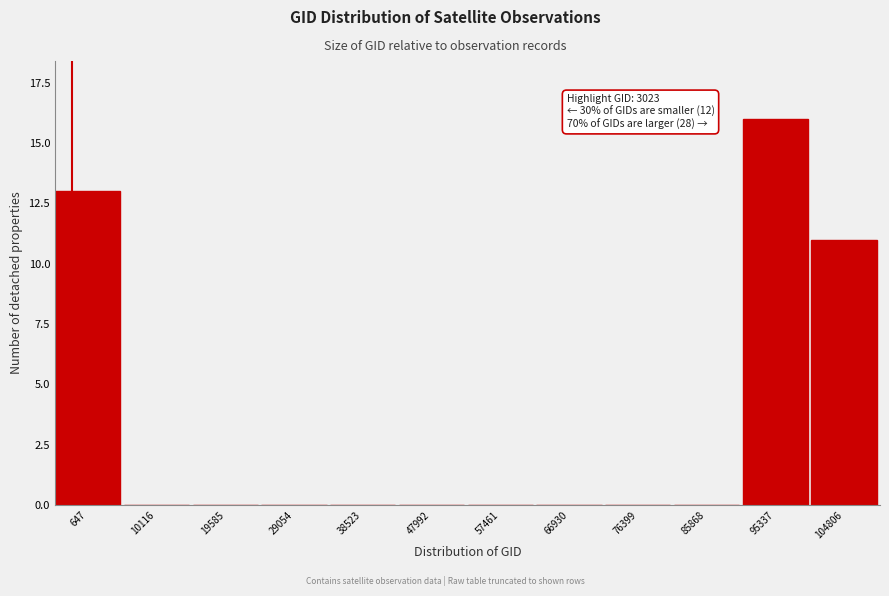

Reading left to right, list all the values displayed in this chart.

647=13	10116=0	19585=0	29054=0	38523=0	47992=0	57461=0	66930=0	76399=0	85868=0	95337=16	104806=11